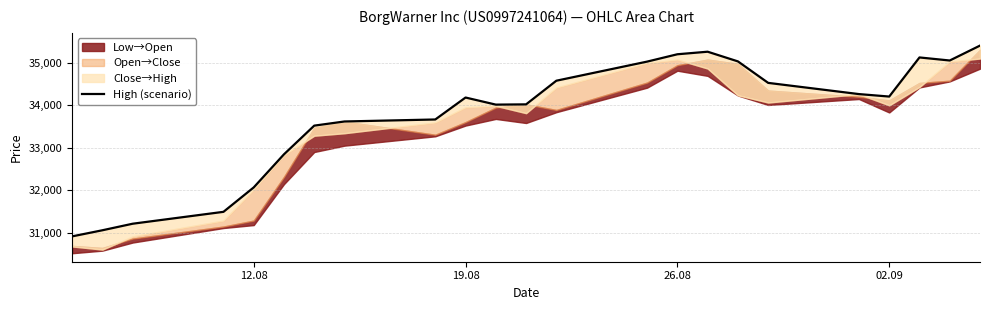

What is the greatest value displayed?

35410